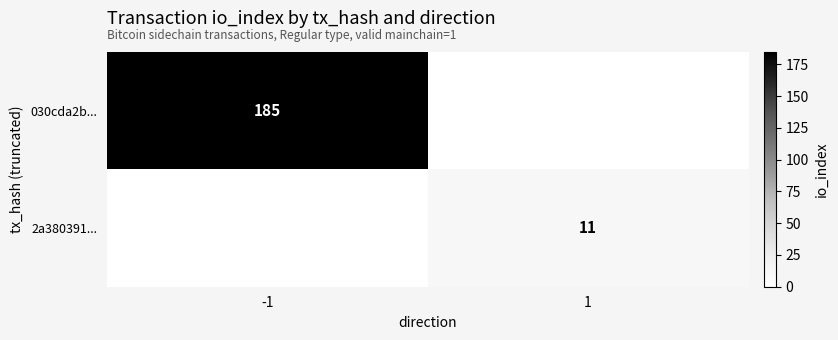

Which has a higher value, -1 or 1?

-1